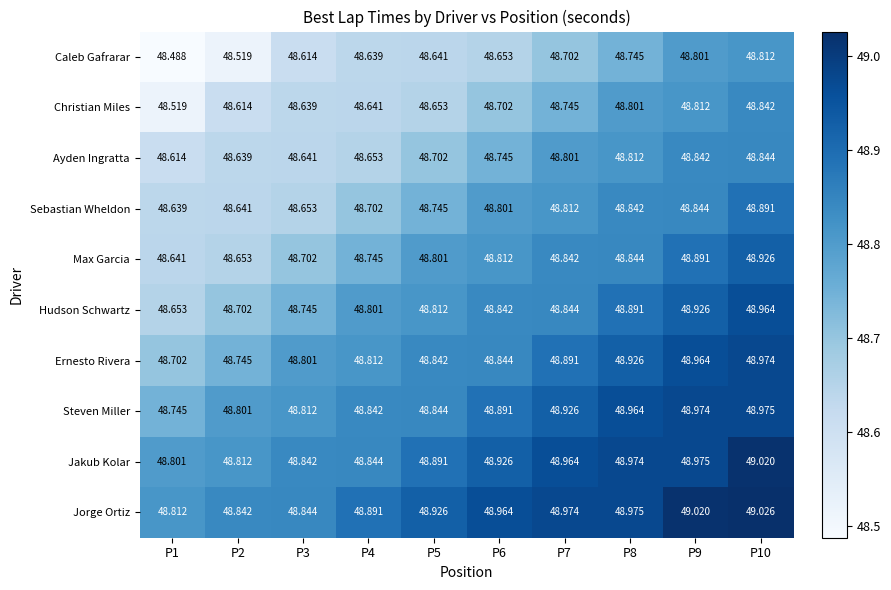

List the series in order of their peak value, lowest first.

Caleb Gafrarar, Christian Miles, Ayden Ingratta, Sebastian Wheldon, Max Garcia, Hudson Schwartz, Ernesto Rivera, Steven Miller, Jakub Kolar, Jorge Ortiz